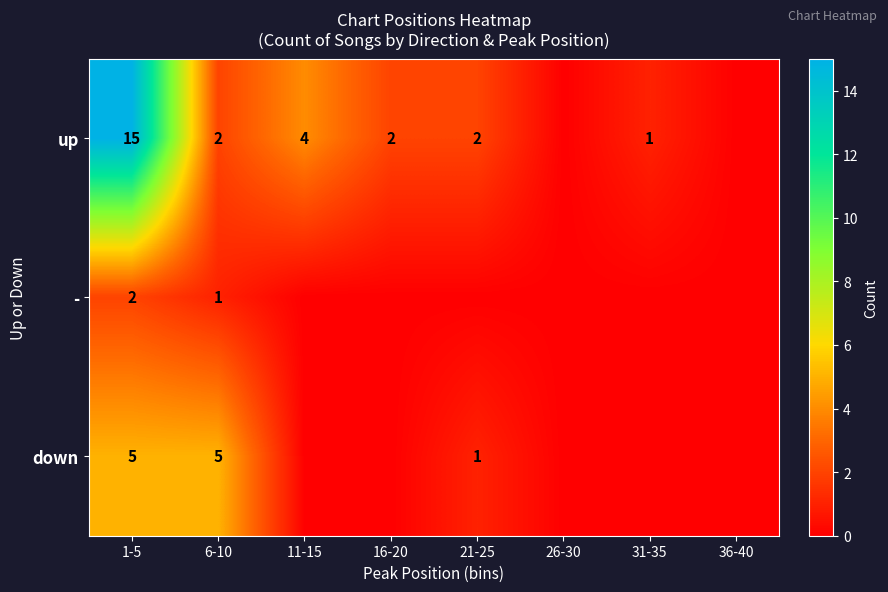

How many distinct data groups are displayed?

3